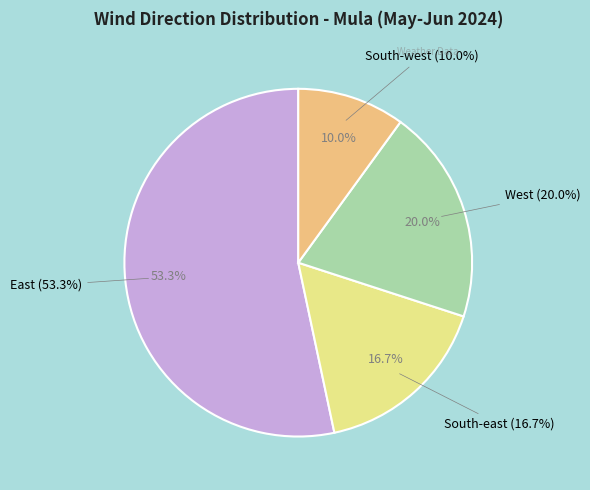

To the nearest percent, what is the difference between the largest and smallest slice percentages?

43%